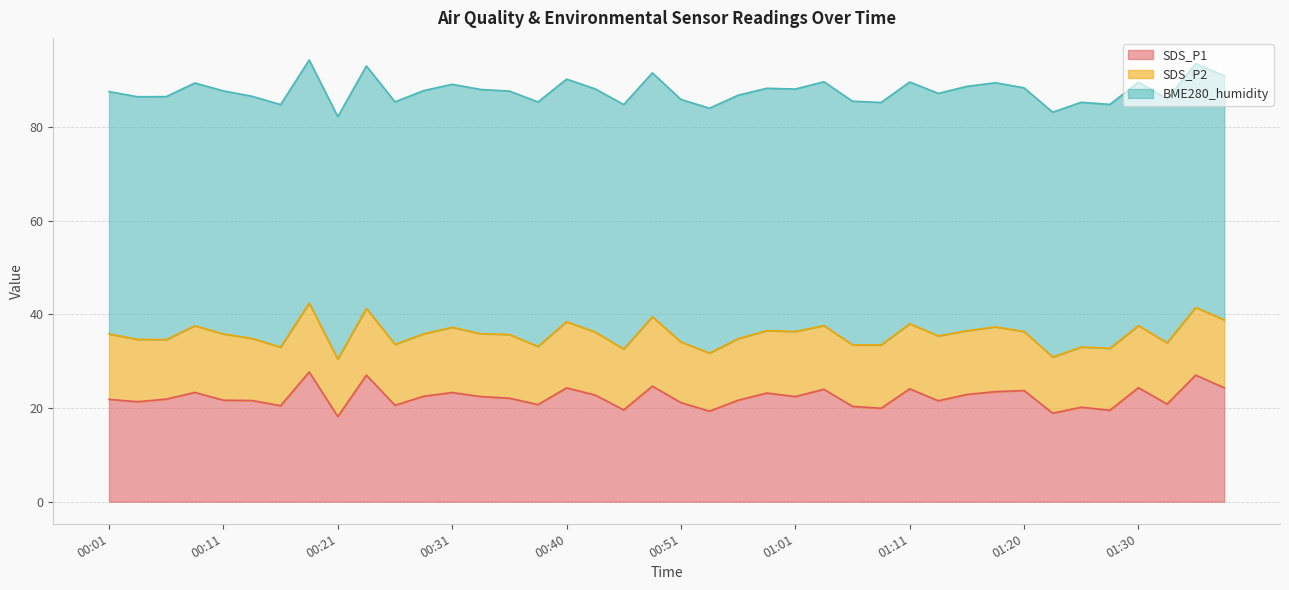

What is the greatest value displayed?

52.3